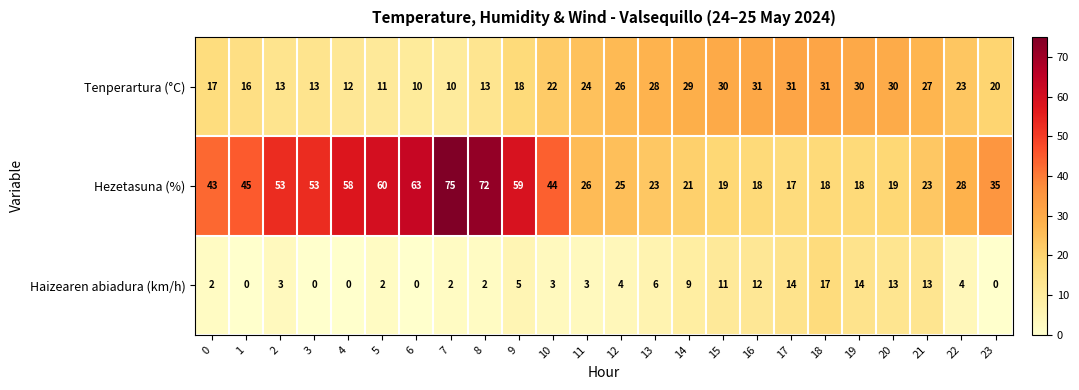

The Haizearen abiadura (km/h) series shows 11 at 15. True or false?

True